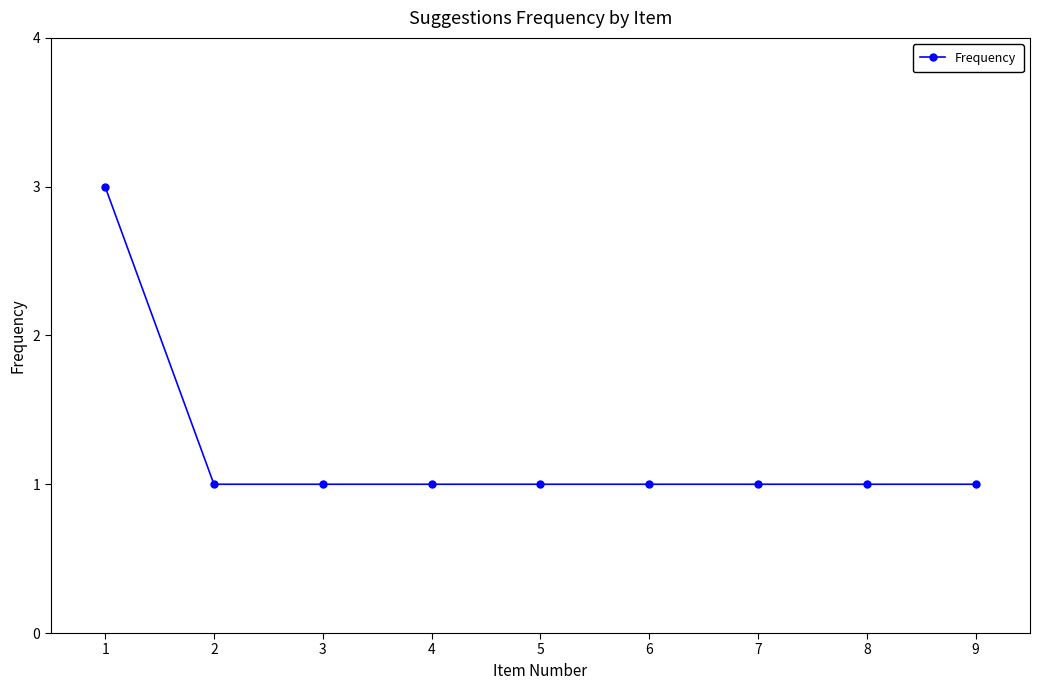

What is the sum of all values?

11